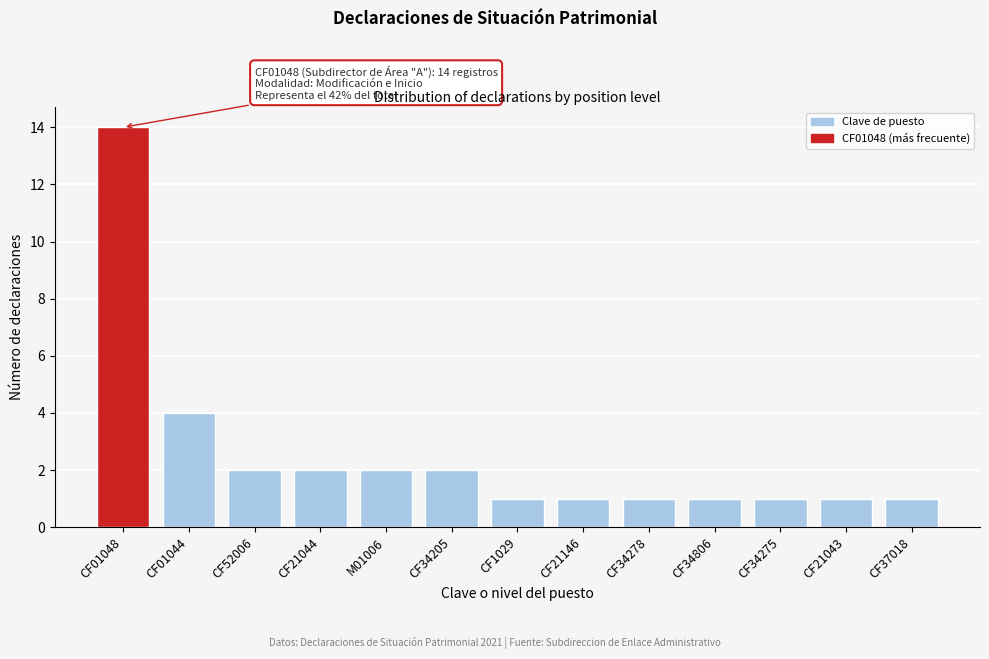

Reading left to right, transcribe all the data shown in this chart.

CF01048=14	CF01044=4	CF52006=2	CF21044=2	M01006=2	CF34205=2	CF1029=1	CF21146=1	CF34278=1	CF34806=1	CF34275=1	CF21043=1	CF37018=1